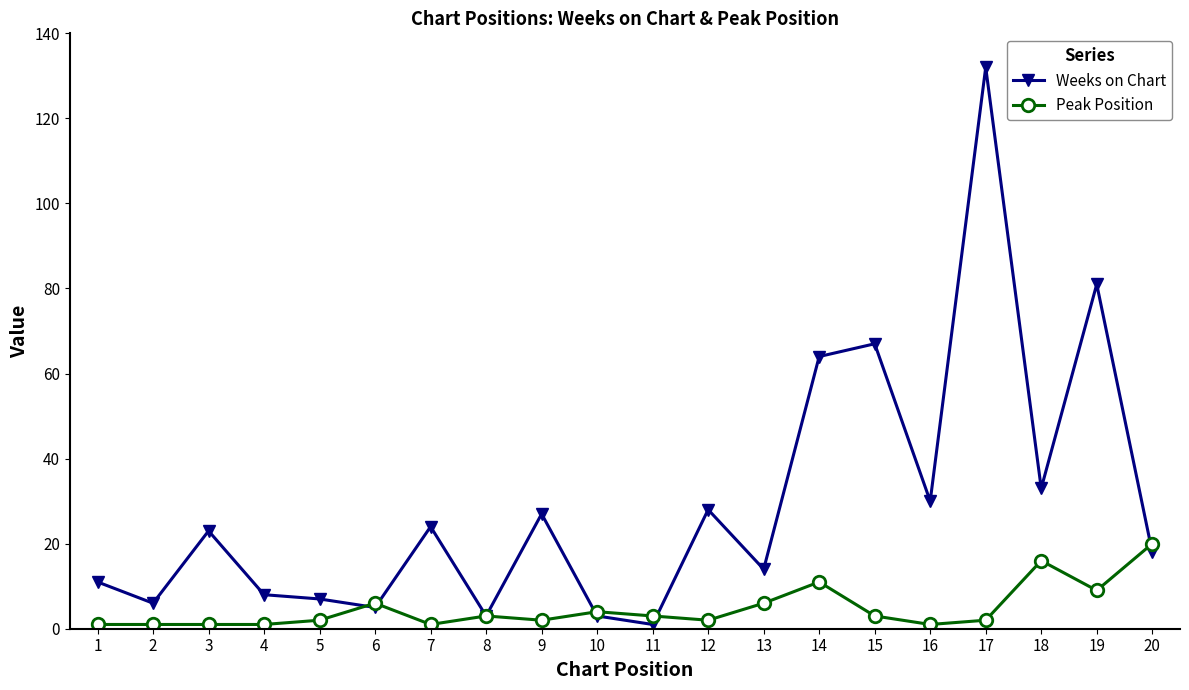

Which series has the largest range (max minus min)?

Weeks on Chart